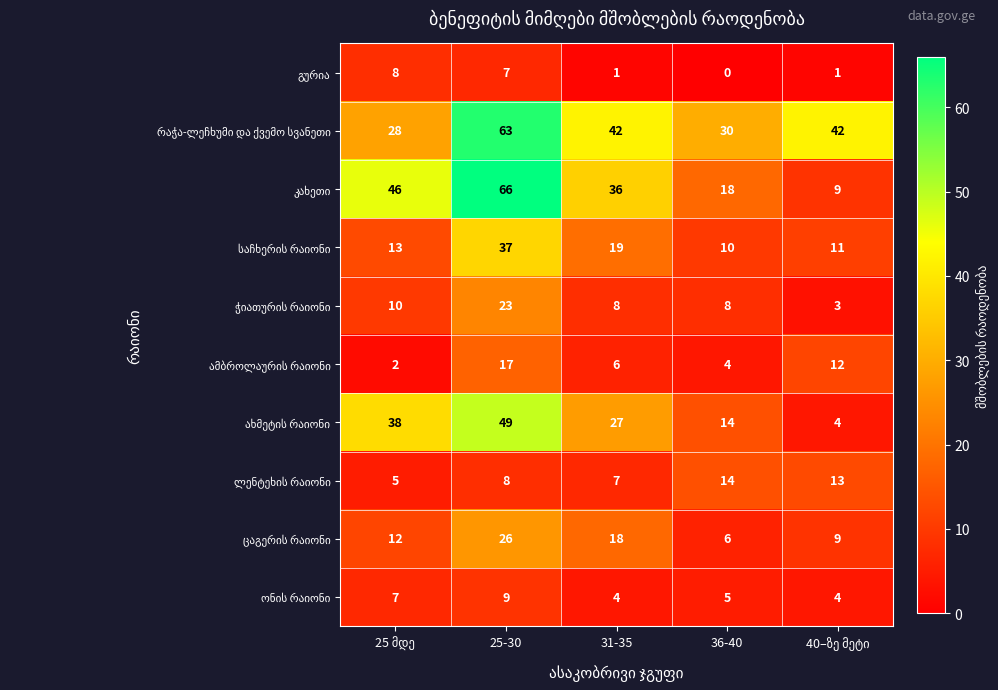

At which category is the sum across all series the highest?

25-30